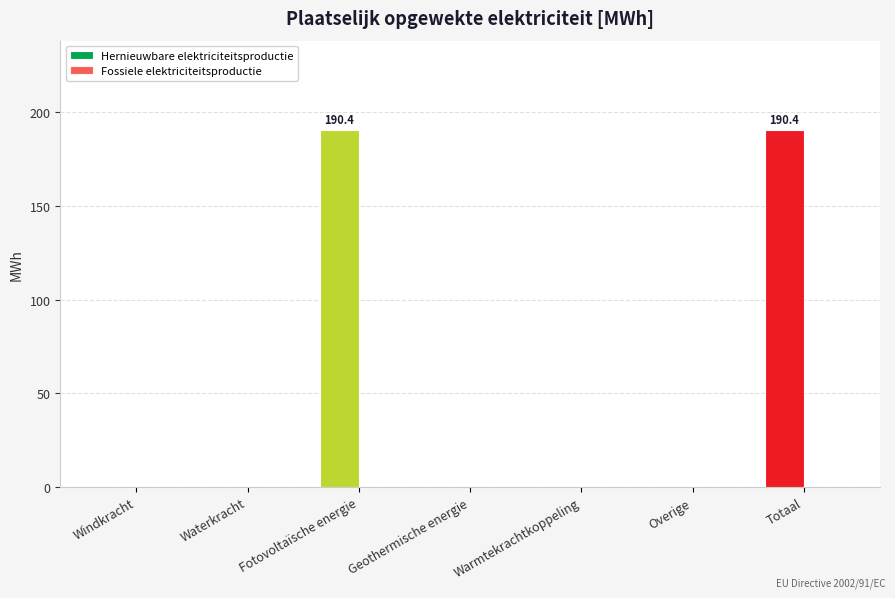

What is the sum of the values at Totaal and Warmtekrachtkoppeling?

190.4